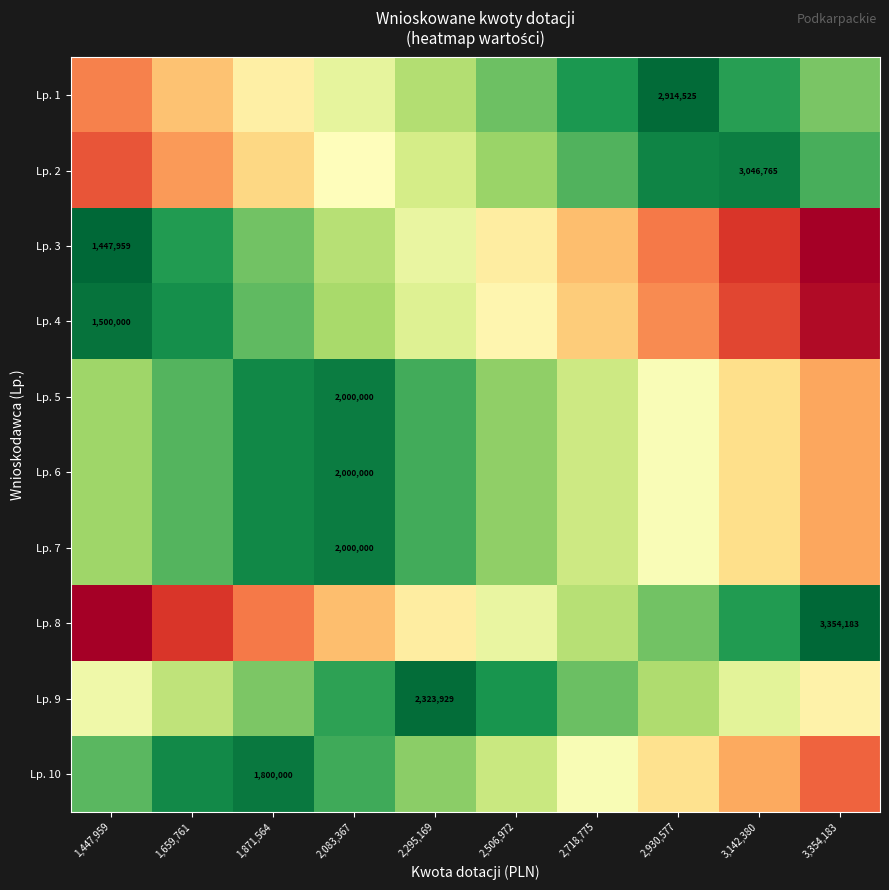

Between 2,718,775 and 2,930,577, which series saw the biggest shift?

Lp. 2